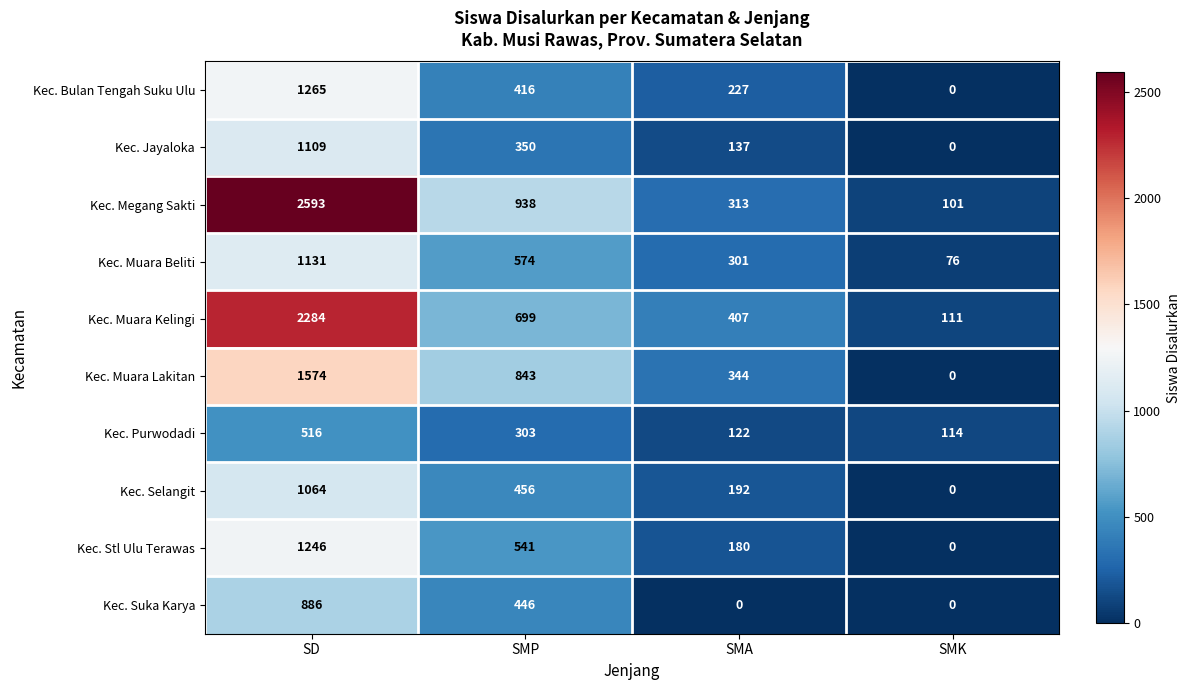

What is the spread (max minus min) of values at SMK?

114